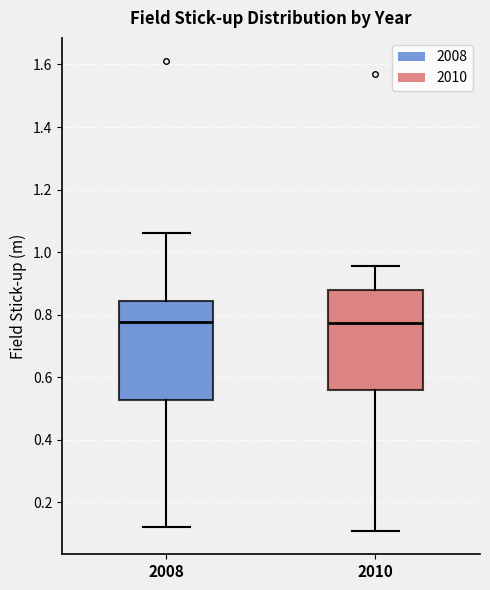

Reading left to right, transcribe this box plot: for each box, give where its median line is, the range the box spans, and where its two whiskers end, as read against the y-axis. The values are not printed on the chart, so give them approximately, as read against the axis.

2008: median 0.78, box 0.52 to 0.84, whiskers 0.12 to 1.06
2010: median 0.78, box 0.56 to 0.88, whiskers 0.10 to 0.96